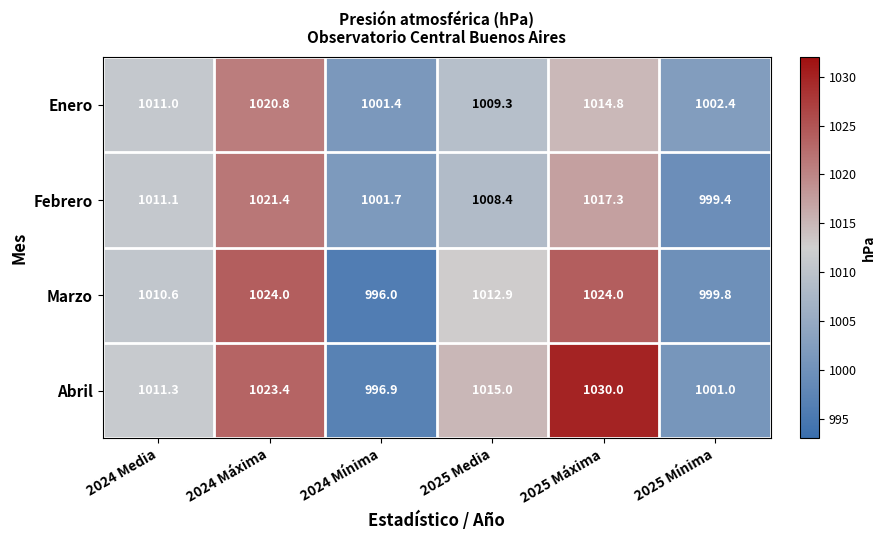

Which category has the highest value across all series?

2025 Máxima